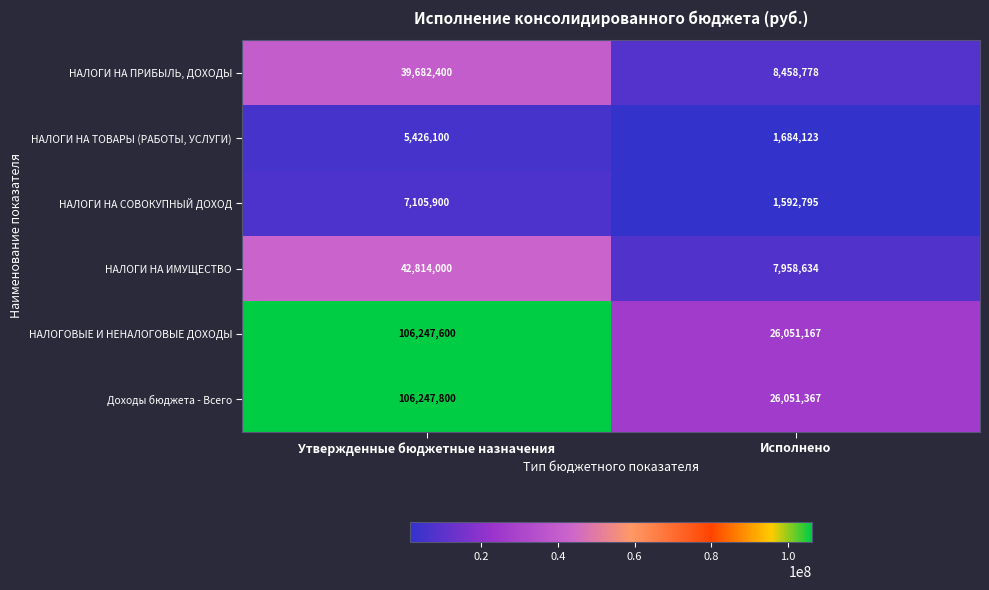

At which category does the chart reach its peak across all series?

Утвержденные бюджетные назначения